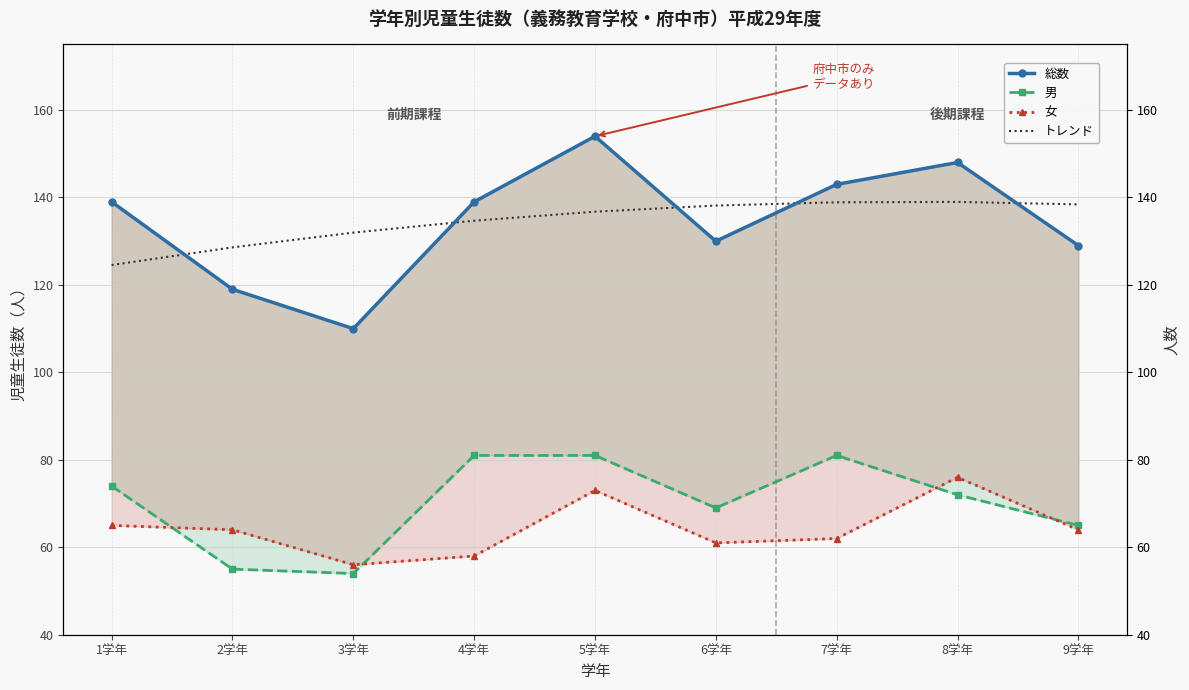

How many data points in トレンド are less than 136?

4